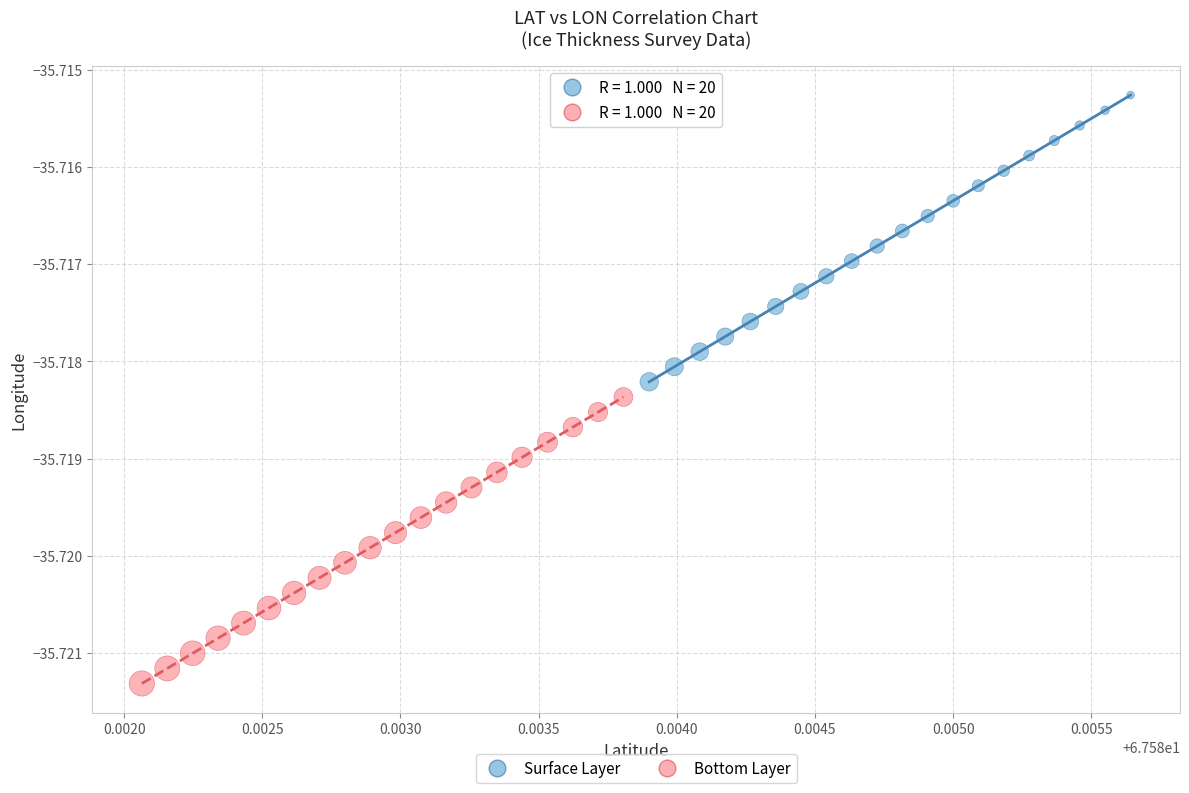

Which series has the largest Y range (max minus min)?

Surface Layer